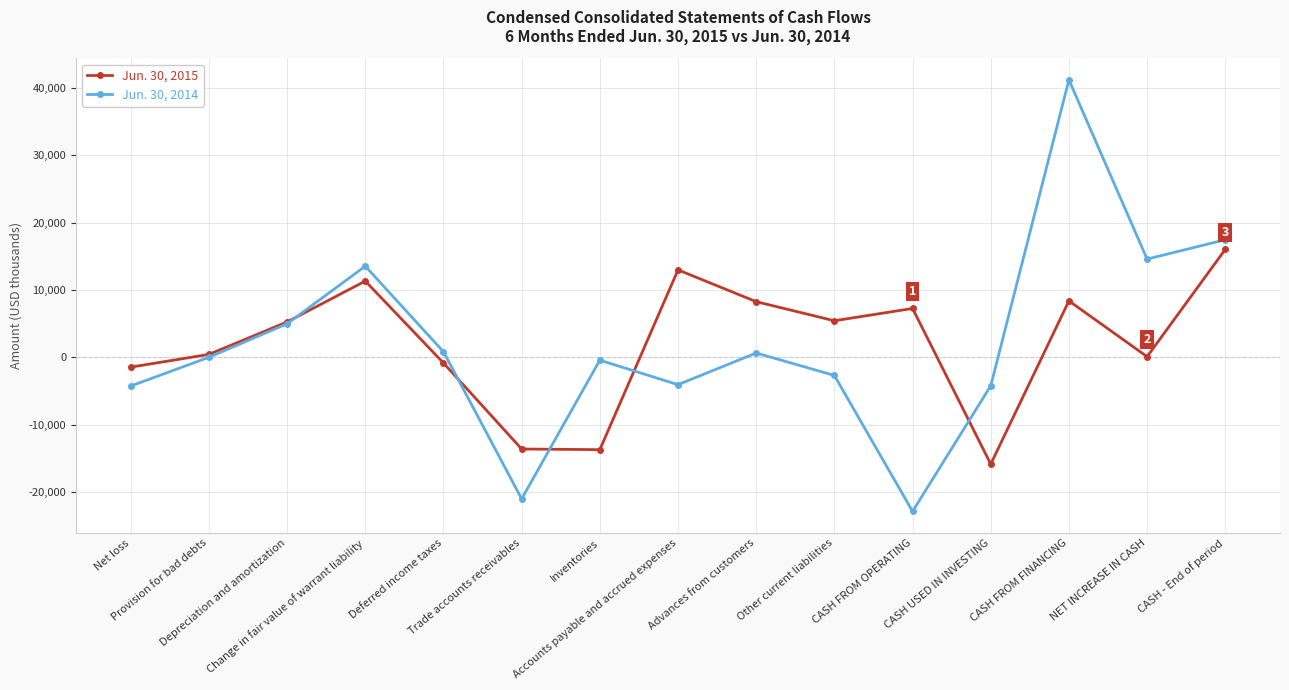

What is the sum of the Jun. 30, 2014 values at Change in fair value of warrant liability and Deferred income taxes?

14343